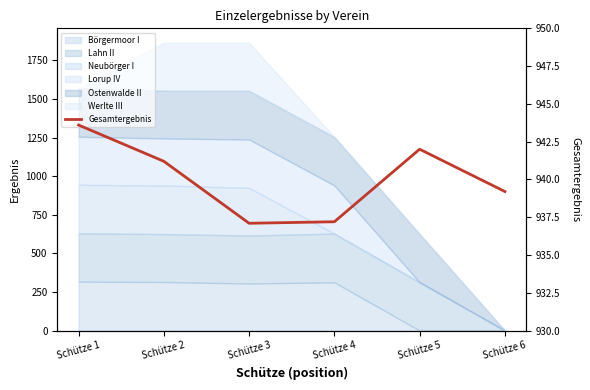

Approximately how many times larger is the value at Schütze 1 compared to Schütze 4?

1.0